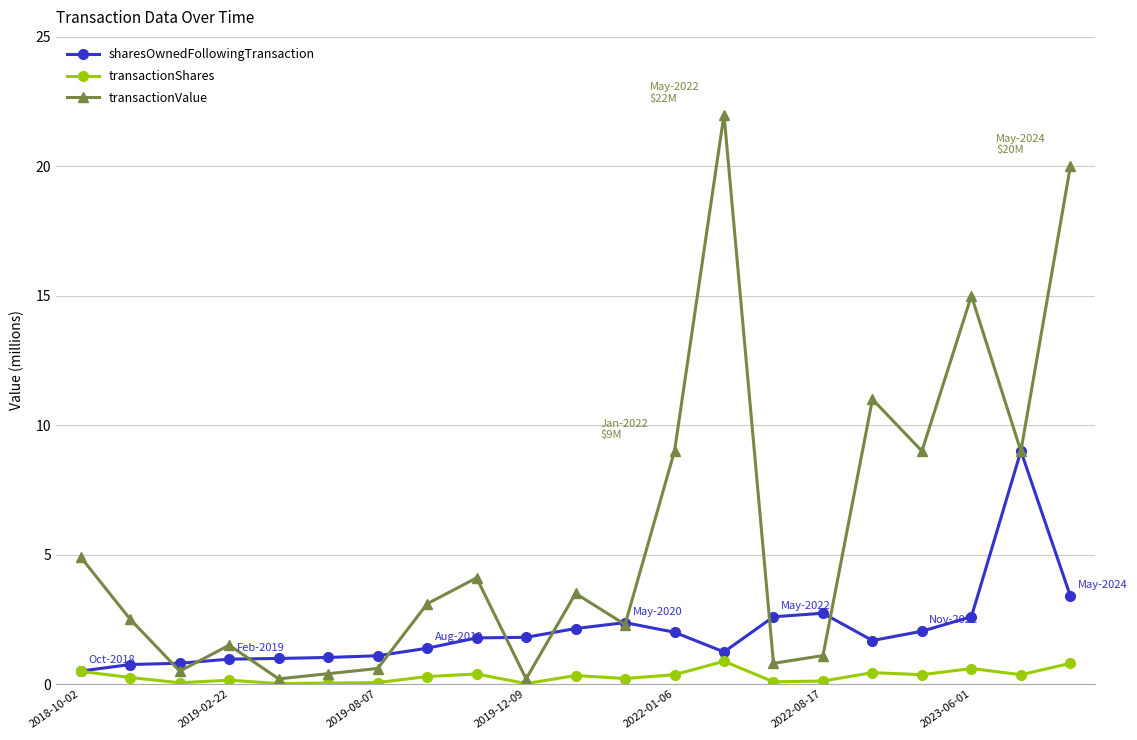

True or false: transactionShares has more than 1 points higher than both neighbors.

True